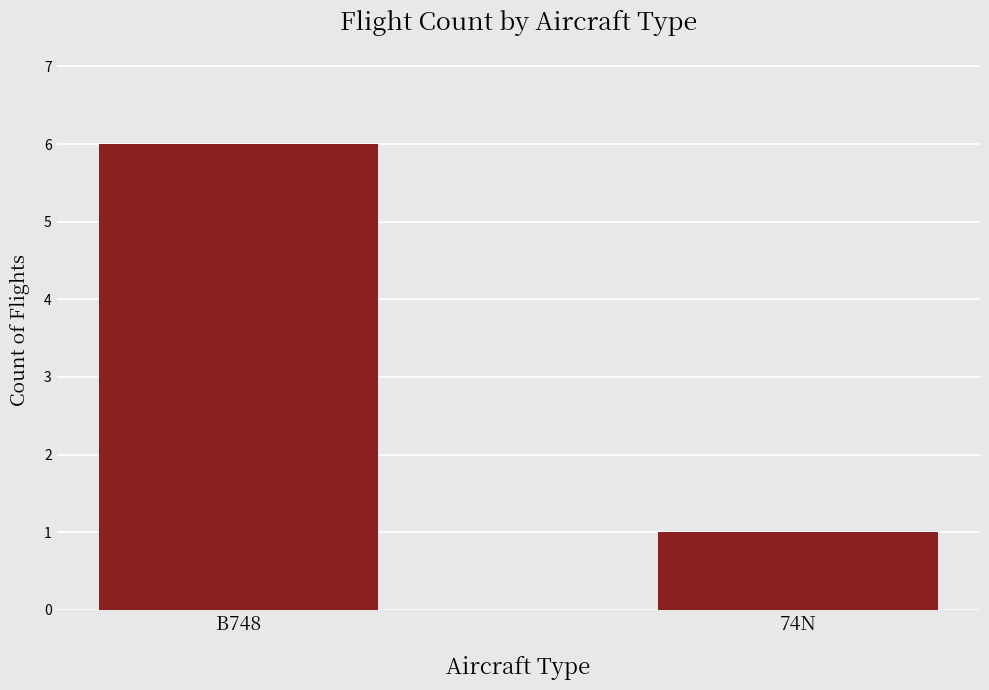

Count the values in the range 1 to 6.

2